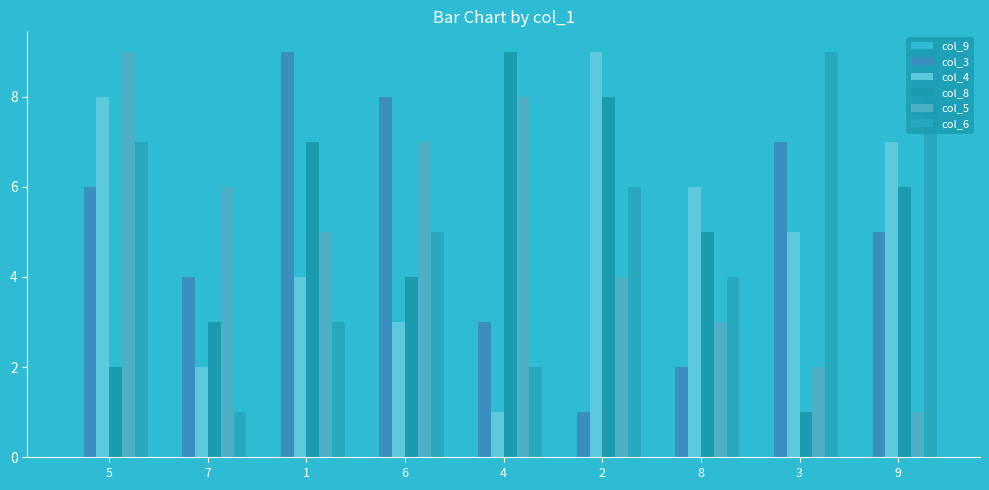

Which series changed the most between 8 and 3?

col_9